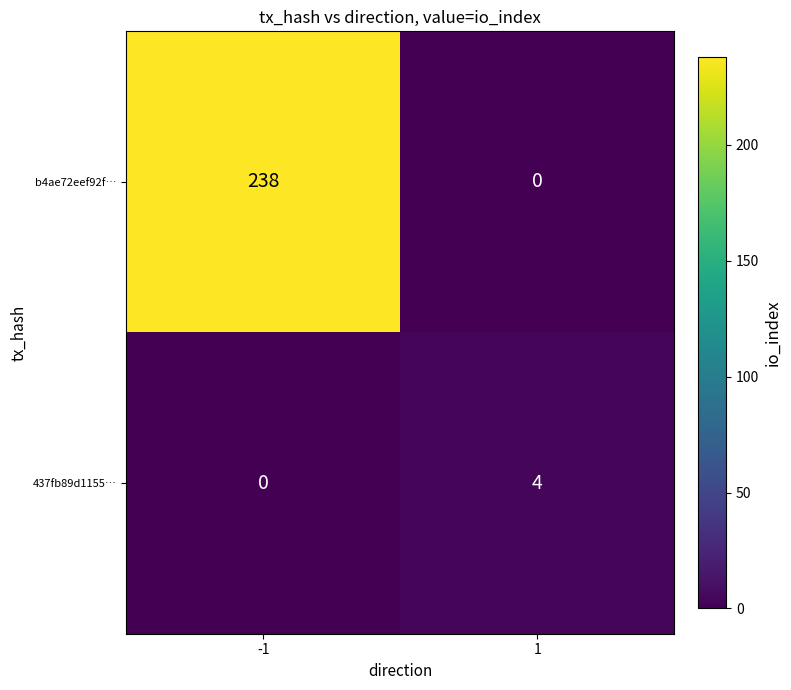

Which series has the largest total across all categories?

b4ae72eef92f…